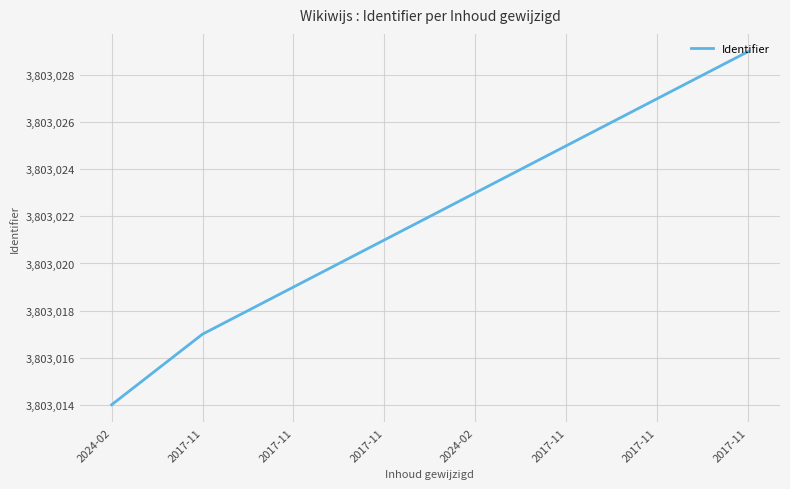

True or false: the data has more than 2 interior local peaks.

False